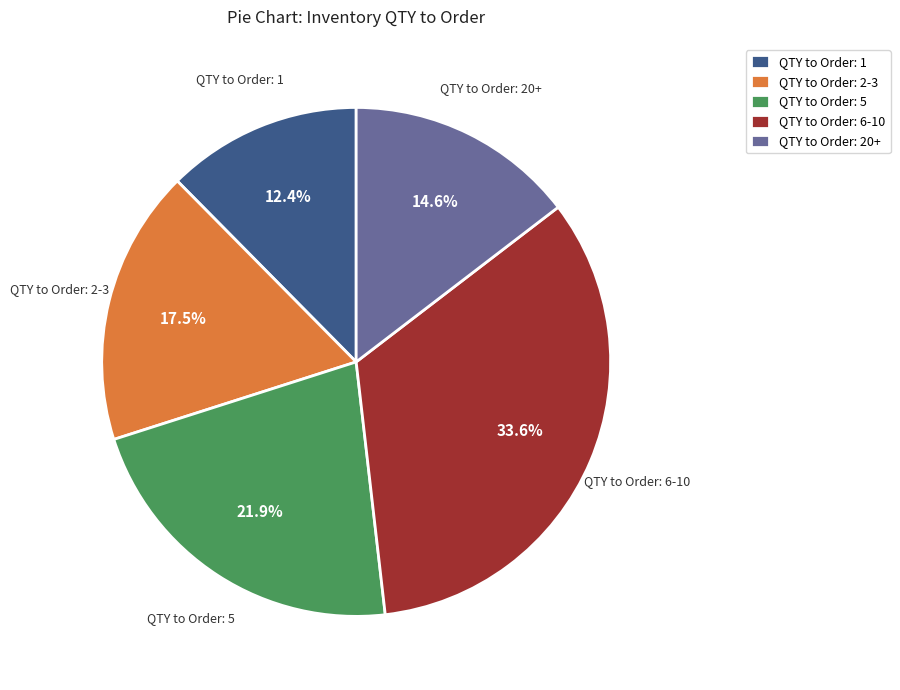

Does any single category account for the majority?

No